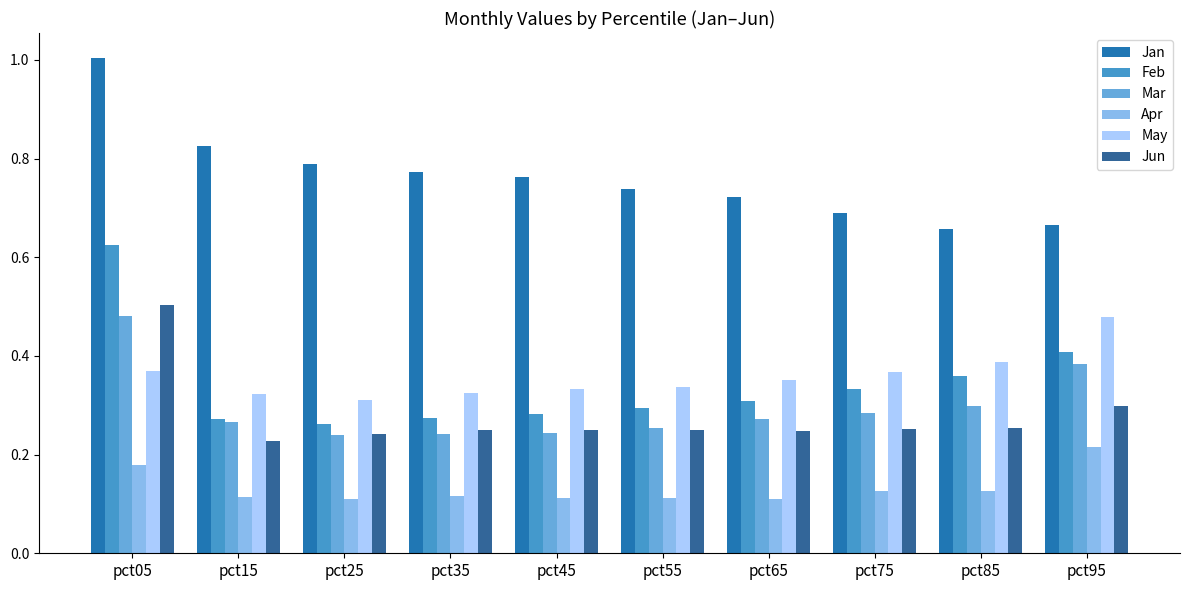

Between pct15 and pct95, which series saw the biggest shift?

Jan